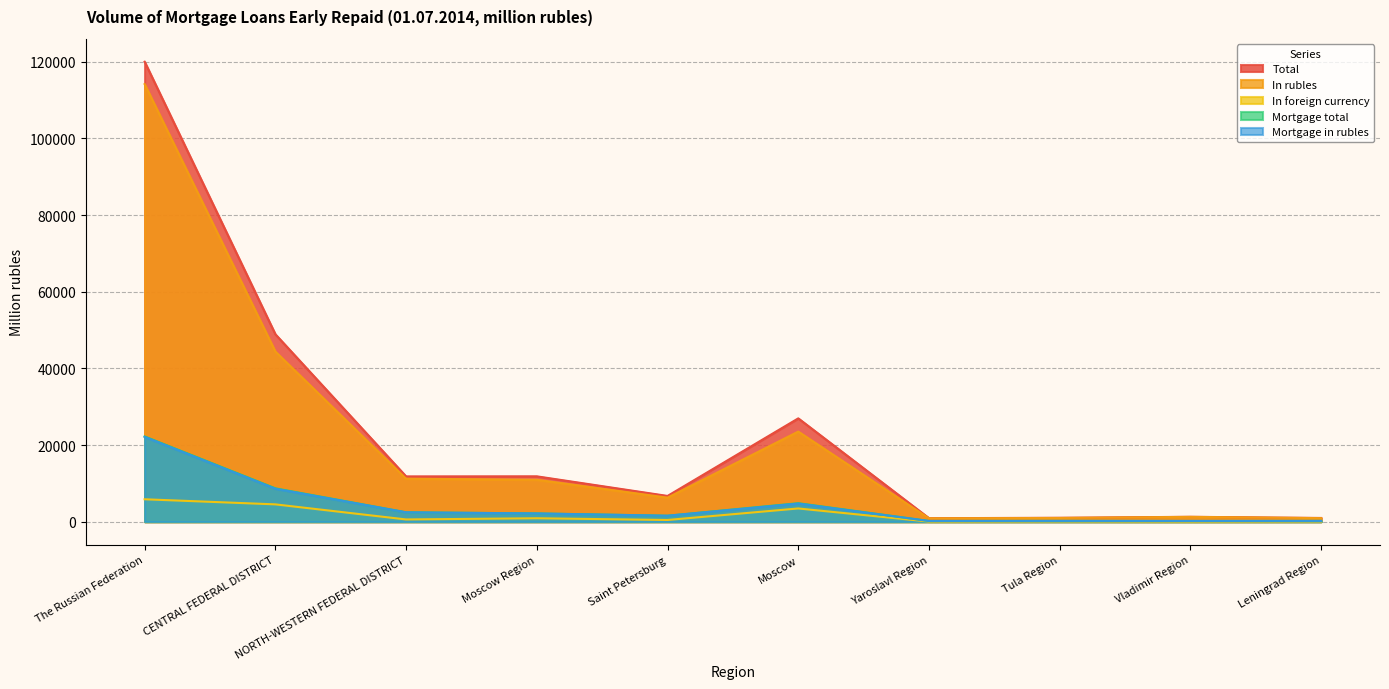

True or false: In foreign currency and Mortgage in rubles intersect in this chart.

False